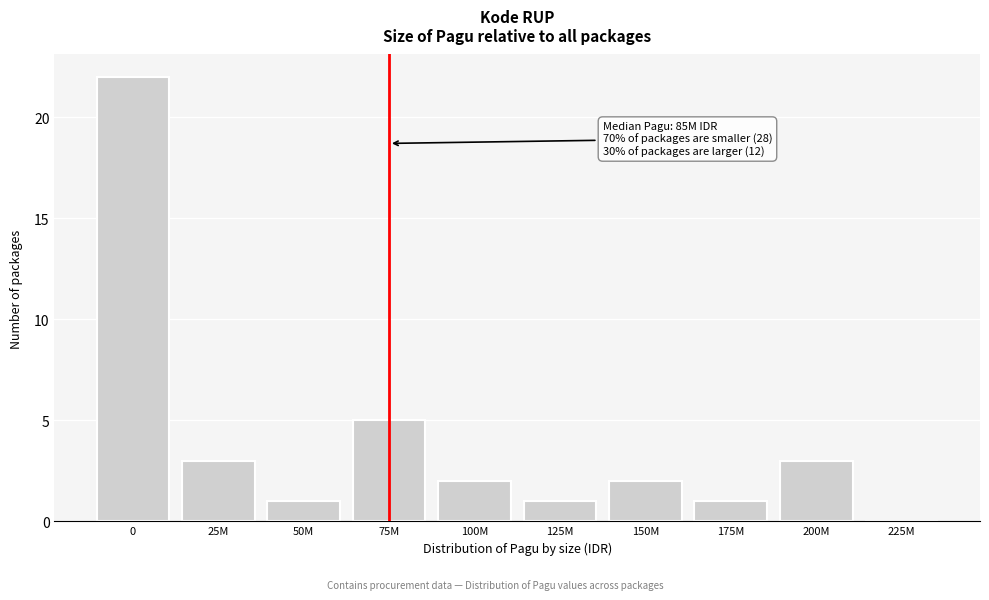

Reading right to left, what are all the values shown in this chart?

225M=0	200M=3	175M=1	150M=2	125M=1	100M=2	75M=5	50M=1	25M=3	0=22